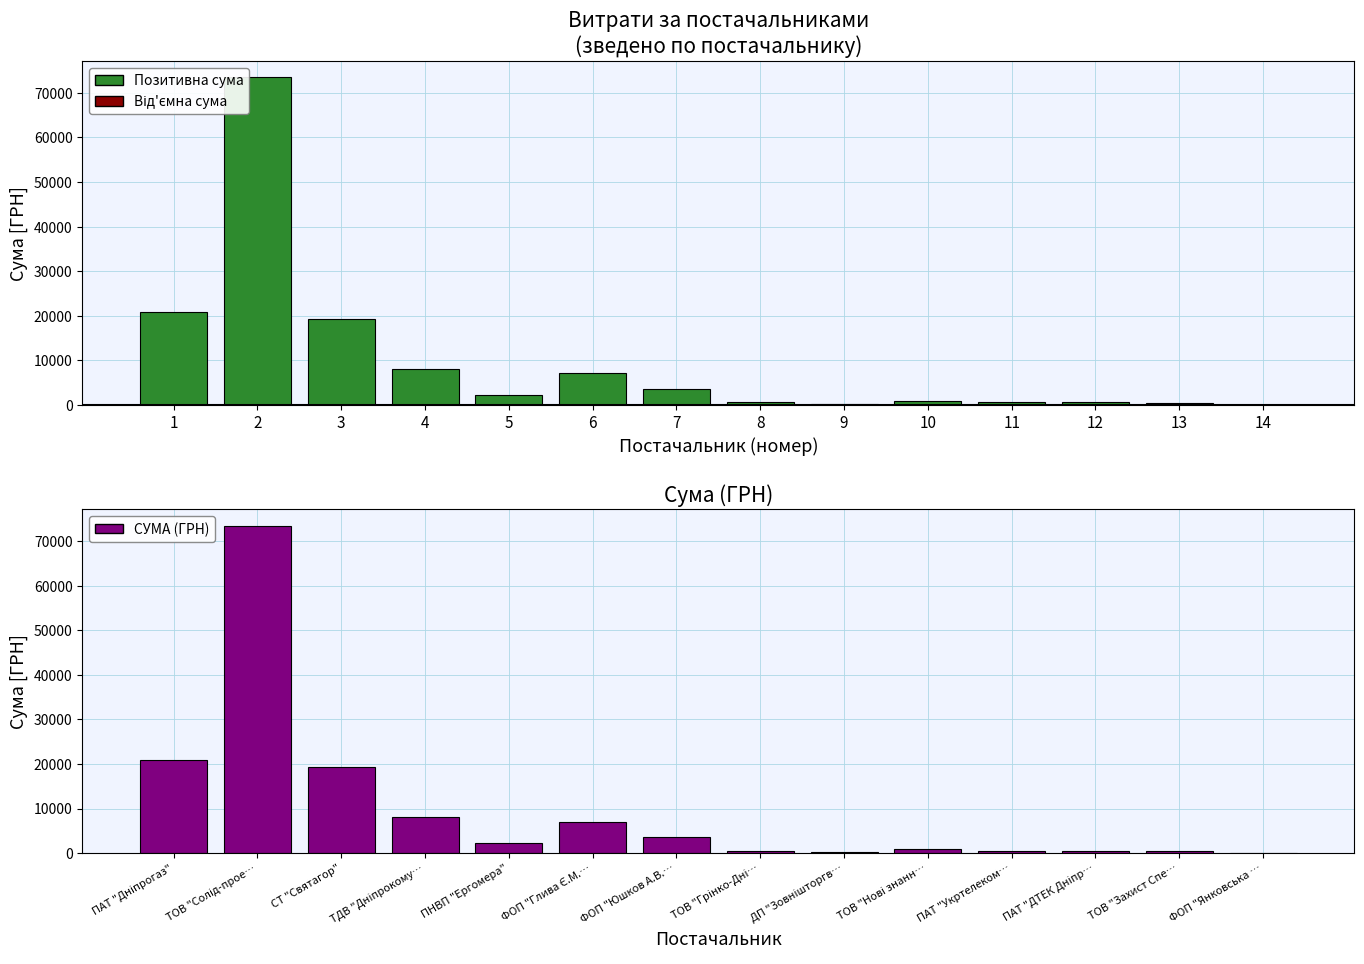

Which category has the lowest value in the SOC series?

ФОП "Янковська …